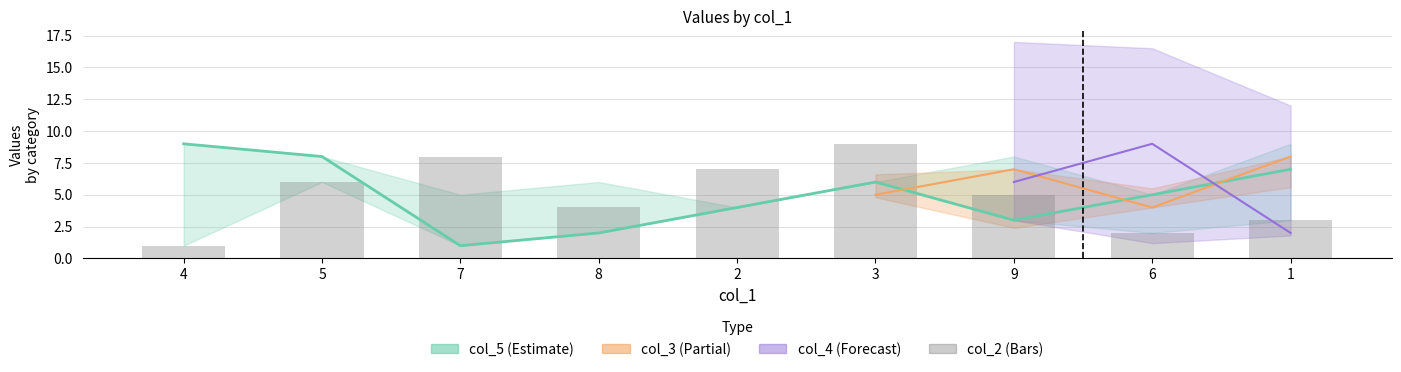

At which category does the chart reach its peak across all series?

3